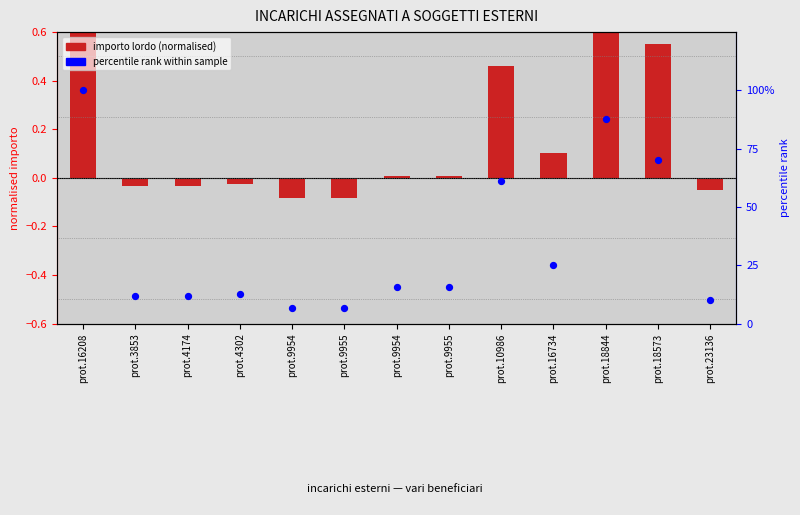

At which category is the sum across all series the highest?

prot.16208